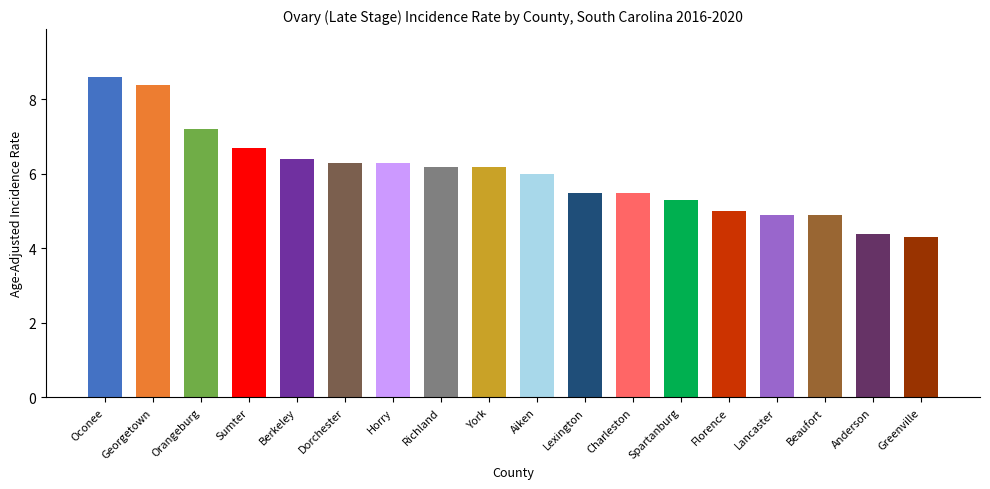

Between Beaufort and Greenville, which is larger?

Beaufort